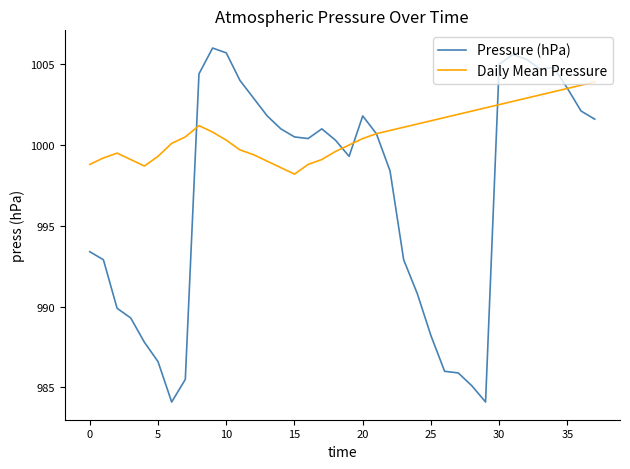

What is the difference between the second highest and second lowest values in the Daily Mean Pressure series?

5.1